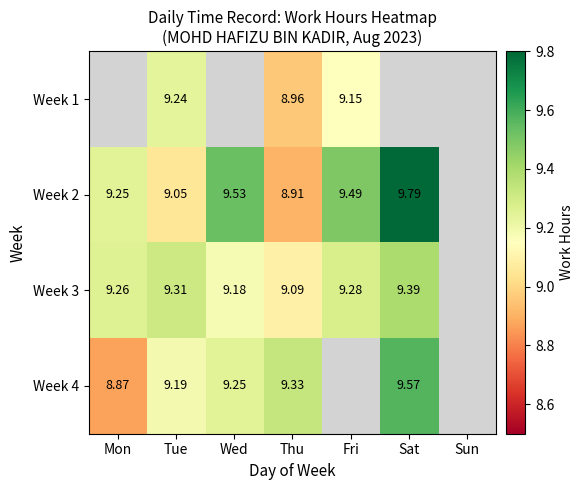

Is the value of Week 1 at Thu greater than the value of Week 3 at Tue?

No